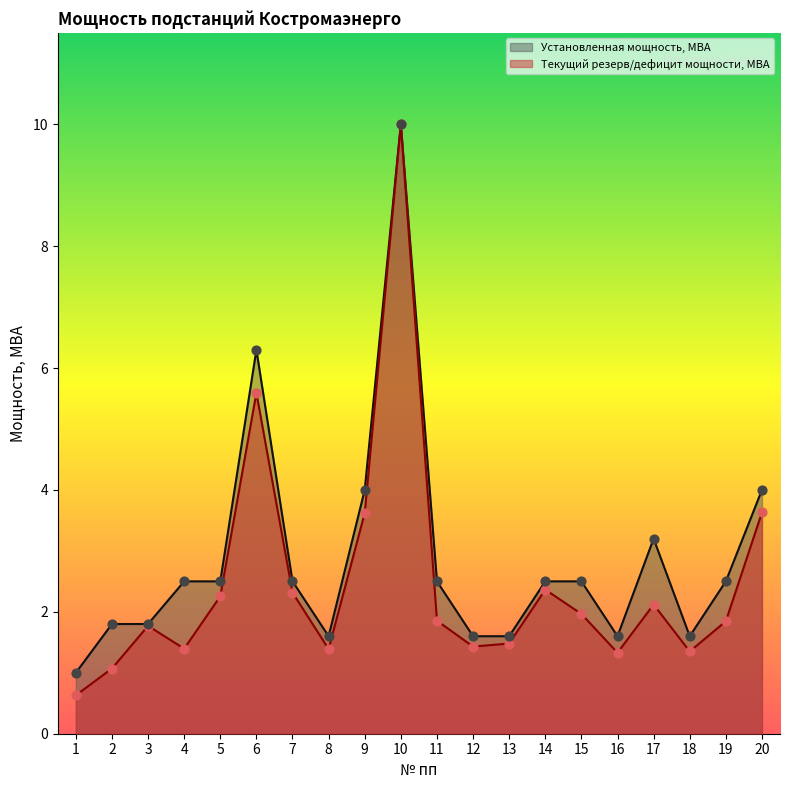

Which series has the largest total across all categories?

Установленная мощность, МВА